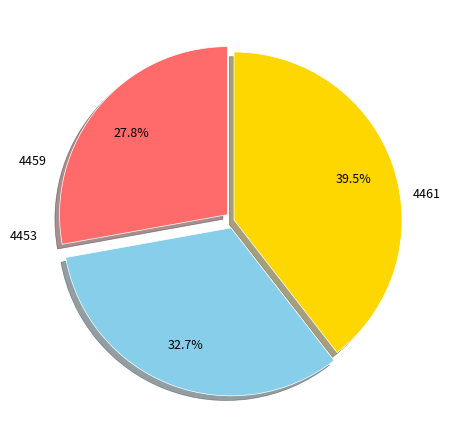

How many segments does this pie chart have?

3